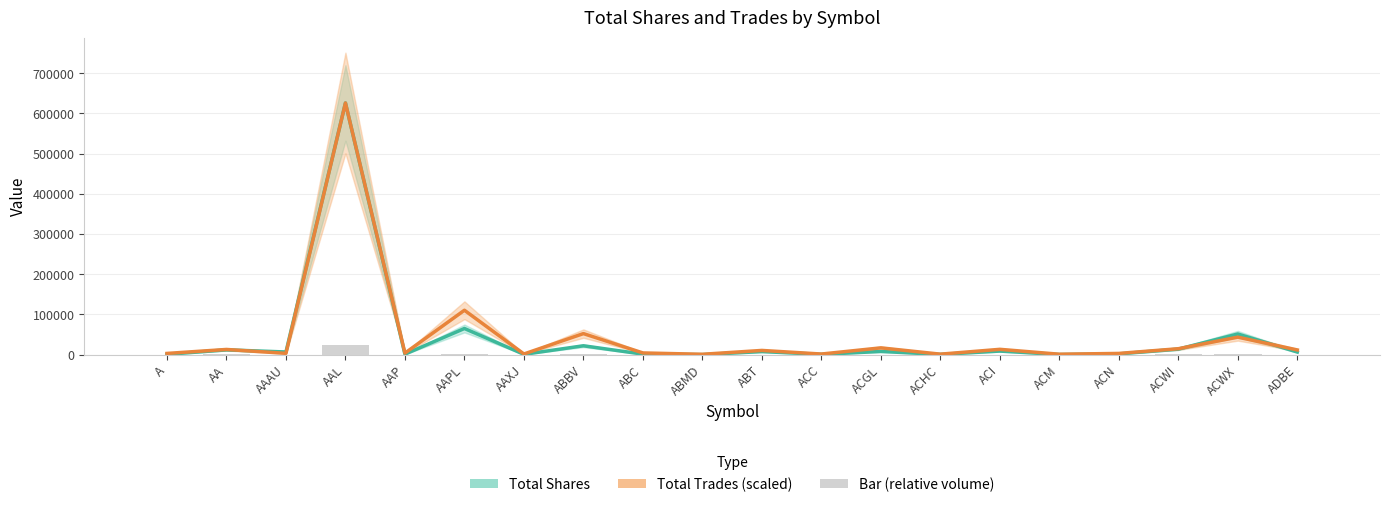

How many data points does each series have?

20